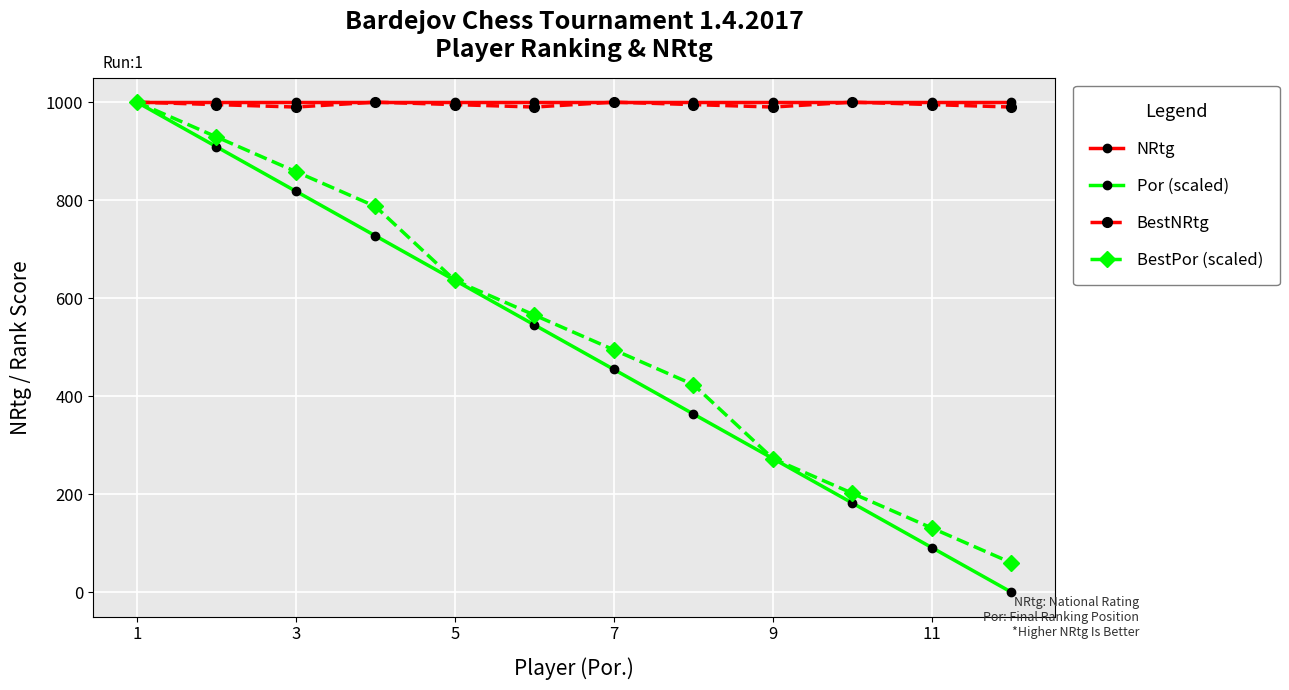

What is the highest value of the Por (scaled) series?

1000.0